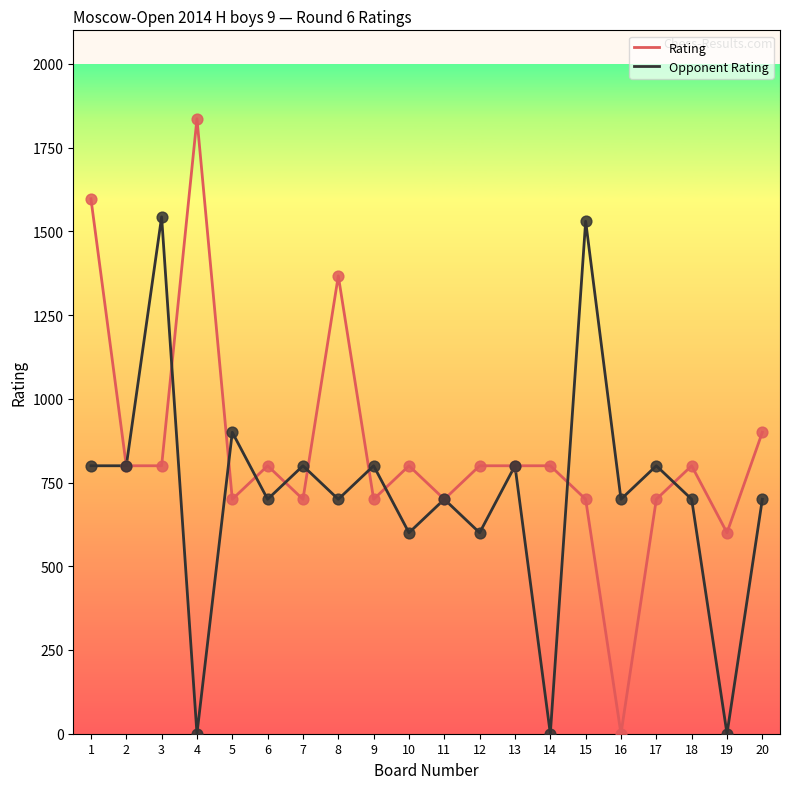

Which series has the widest spread of values?

Rating